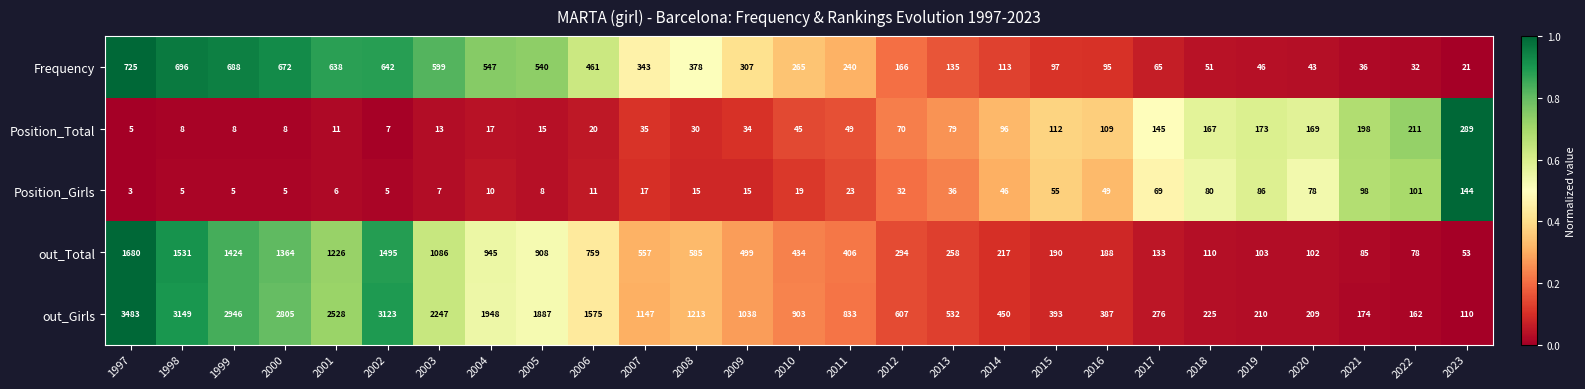

At which category does the chart reach its minimum across all series?

1997